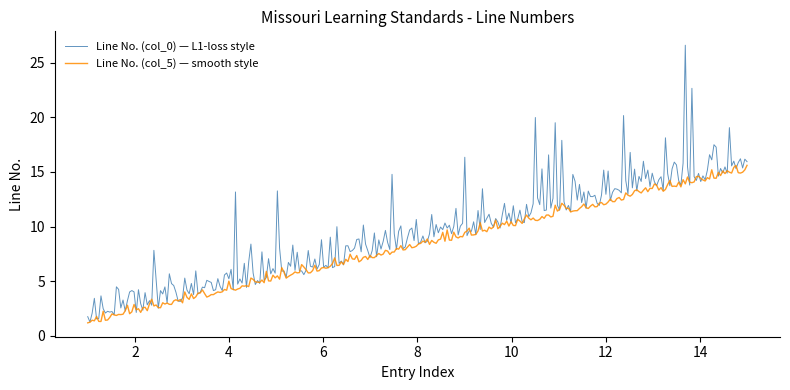

What is the smallest value displayed?

1.2